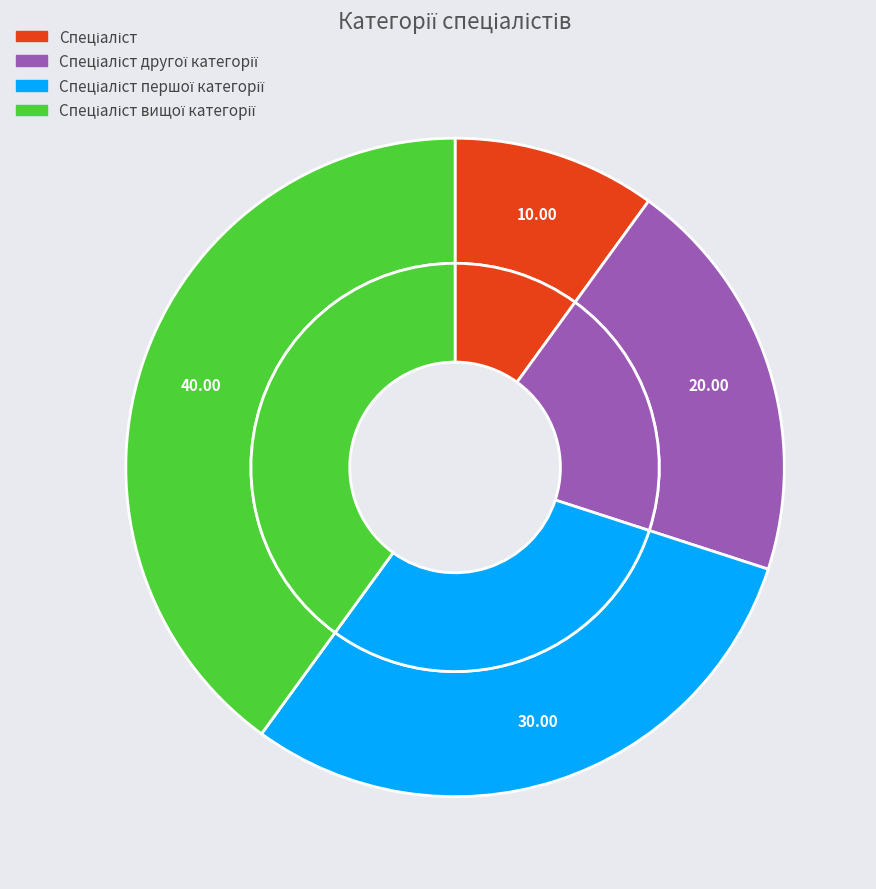

What is the smallest slice in the pie chart?

Спеціаліст